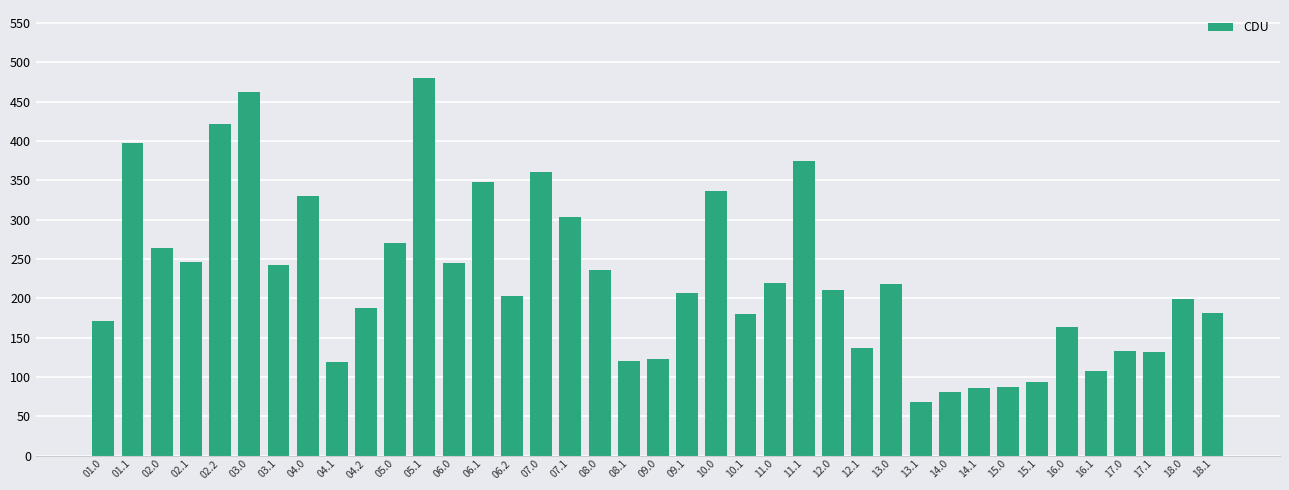

What is the ratio of the value at 06.2 to the value at 15.1?

2.2